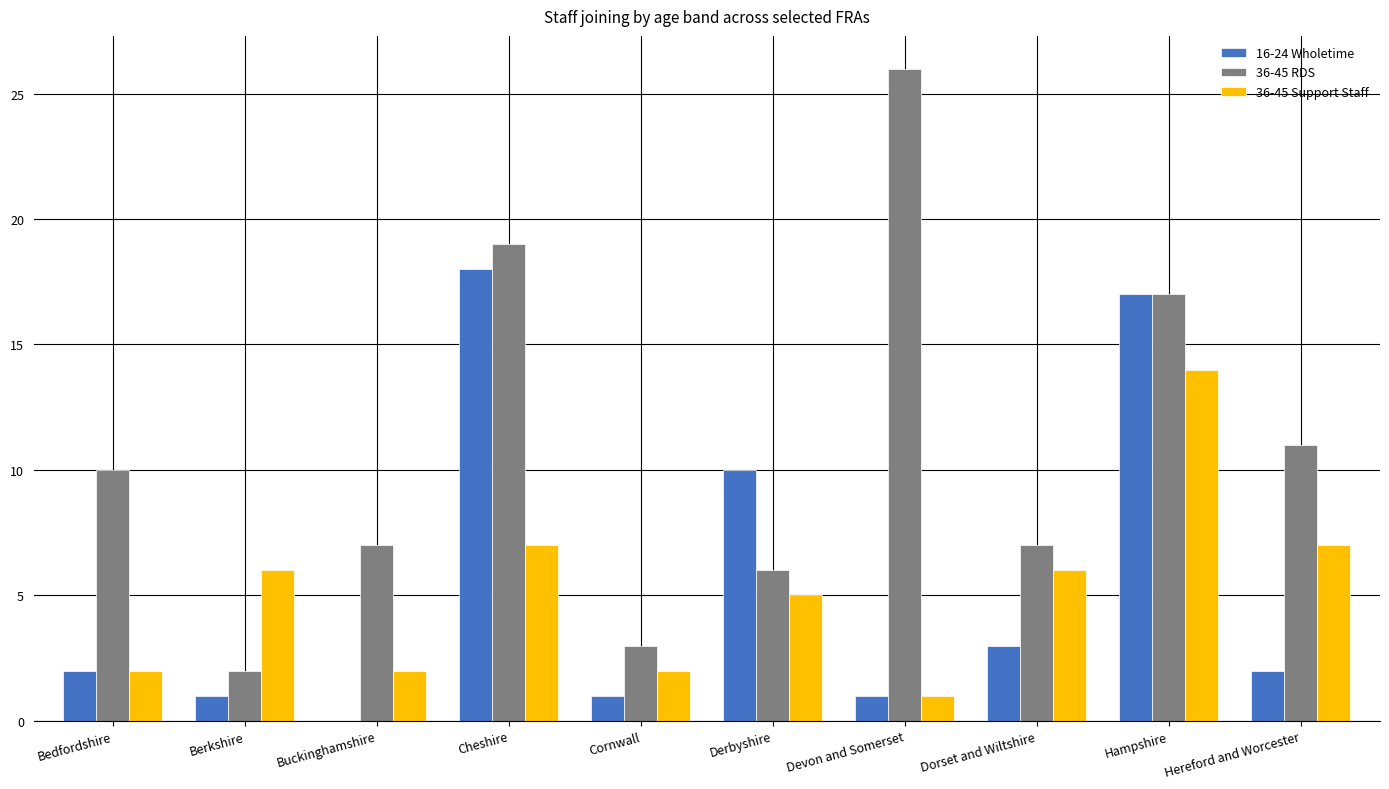

At which label does 36-45 Support Staff reach its peak?

Hampshire